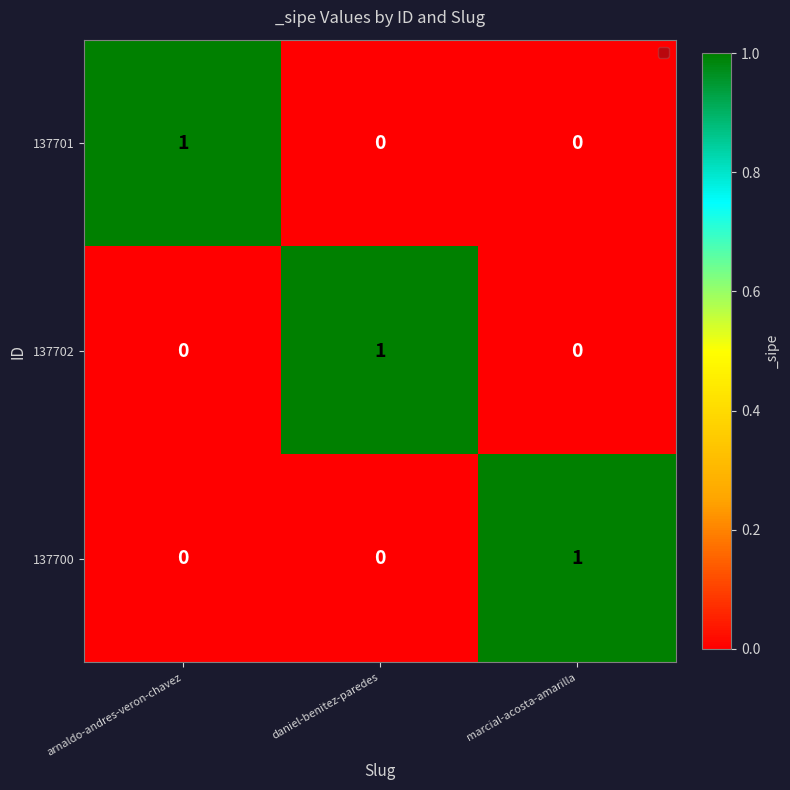

How many 137702 values are between 0 and 1?

3